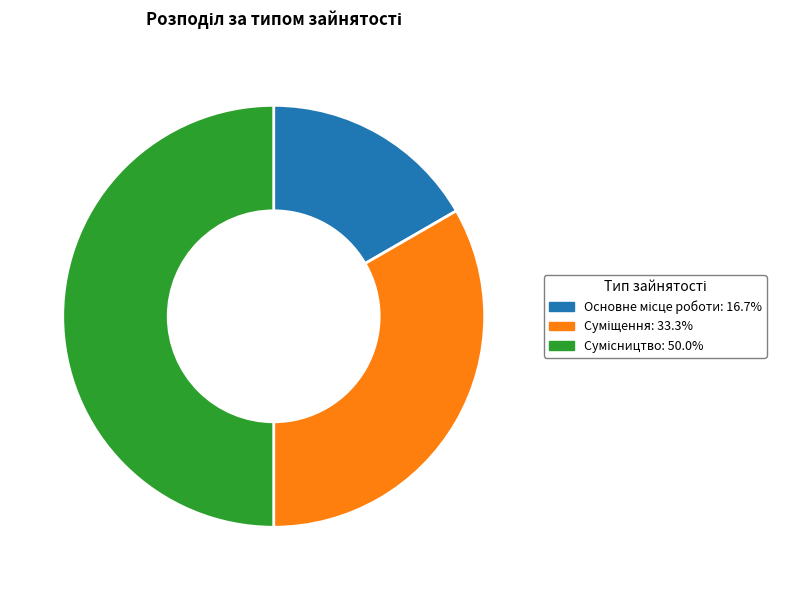

To the nearest percent, what is the combined percentage of Суміщення and Основне місце роботи?

50%